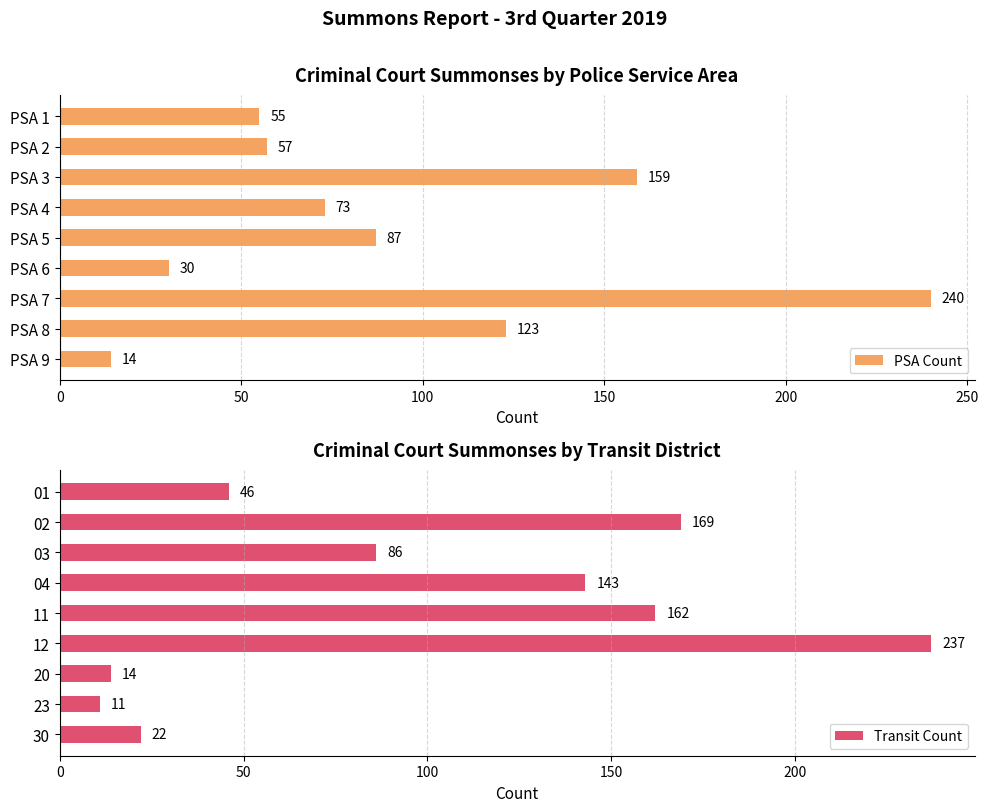

True or false: Transit Count has a value of 46 at 01.

True